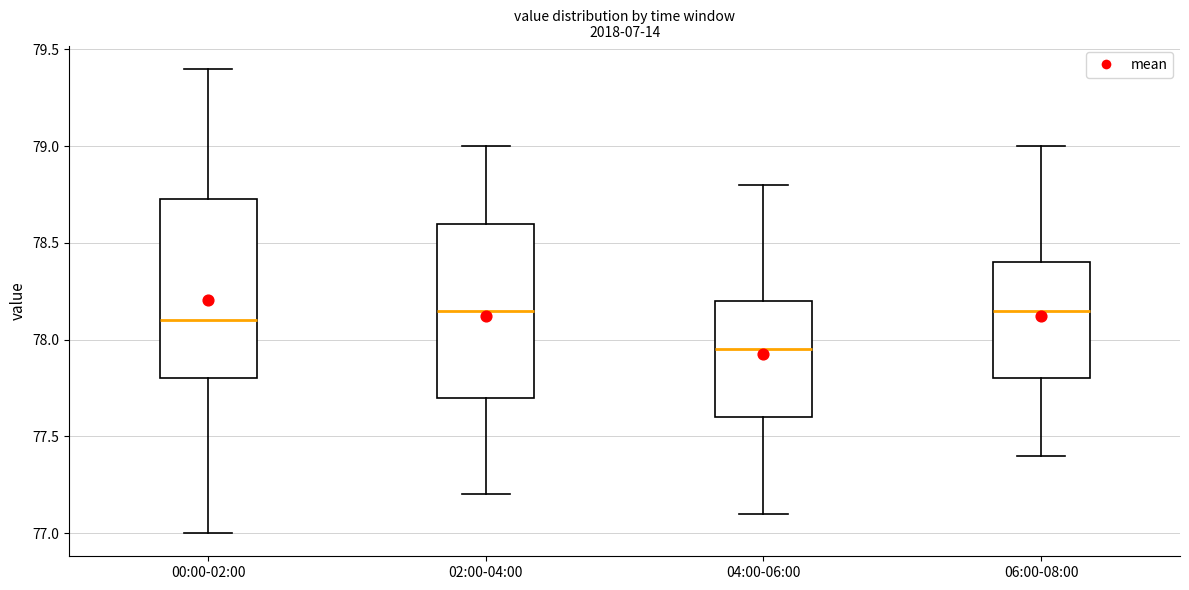

Where does the upper whisker of the box for 04:00-06:00 end on the y-axis? The values are not printed on the chart, so give them approximately, as read against the axis.

78.80